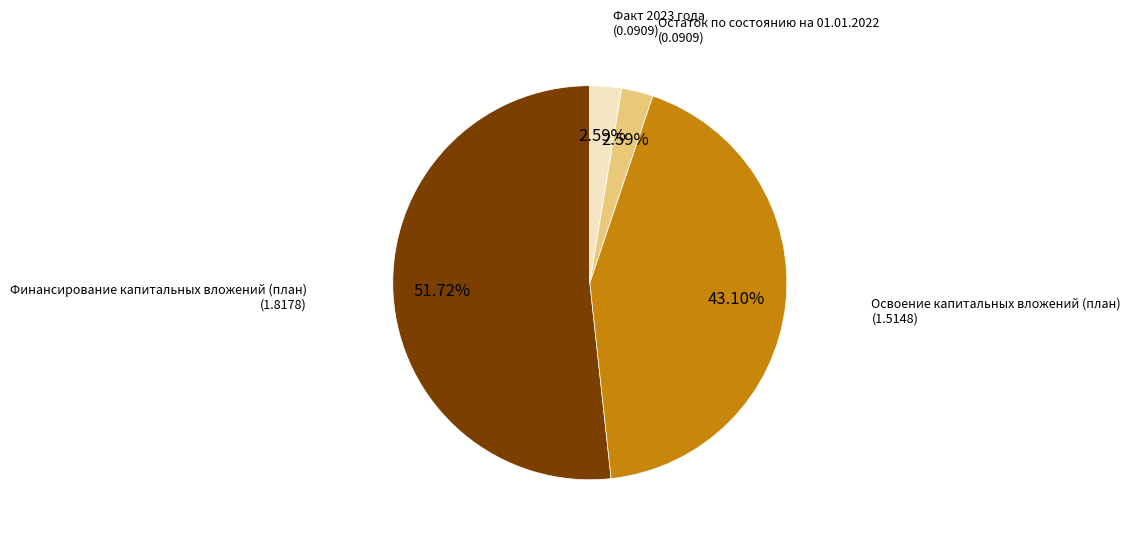

Rank the categories by value from lowest to highest.

Факт 2023 года, Остаток по состоянию на 01.01.2022, Освоение капитальных вложений (план), Финансирование капитальных вложений (план)